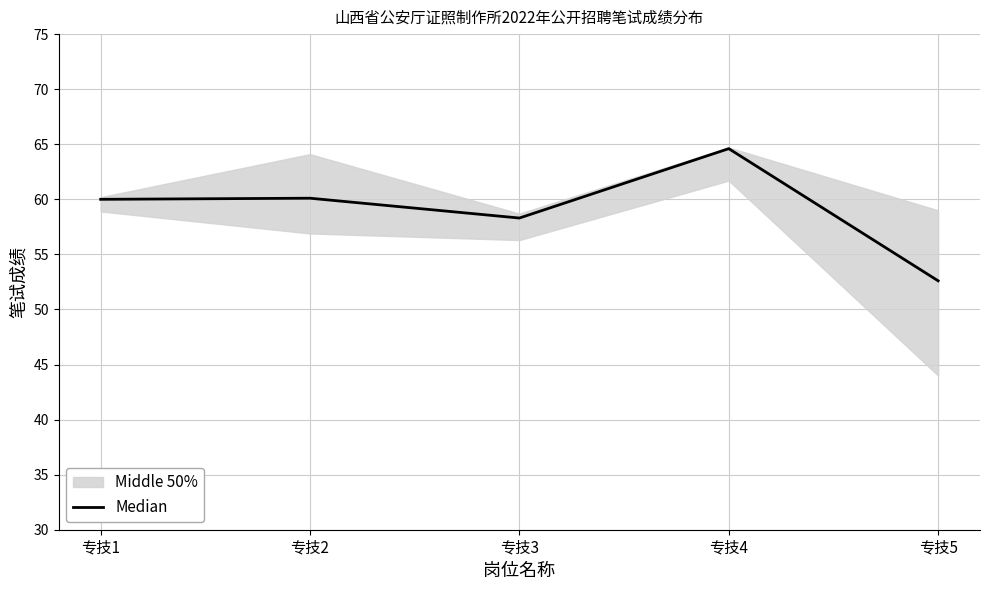

Reading right to left, extract all data points from this chart.

52.6	64.6	58.3	60.1	60.0